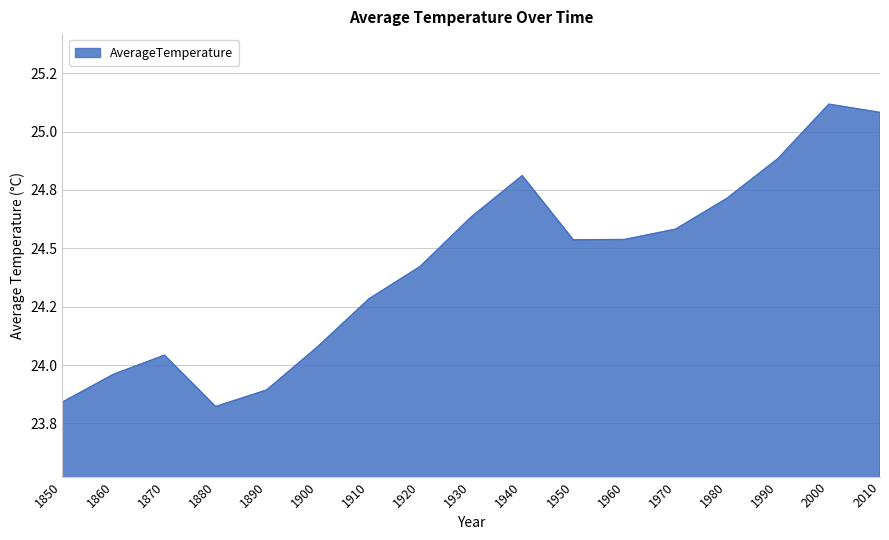

What is the average value?

24.4